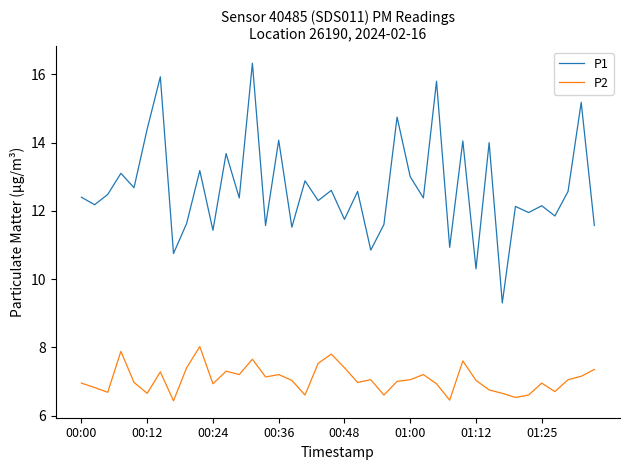

True or false: P1 and P2 cross at least once.

False